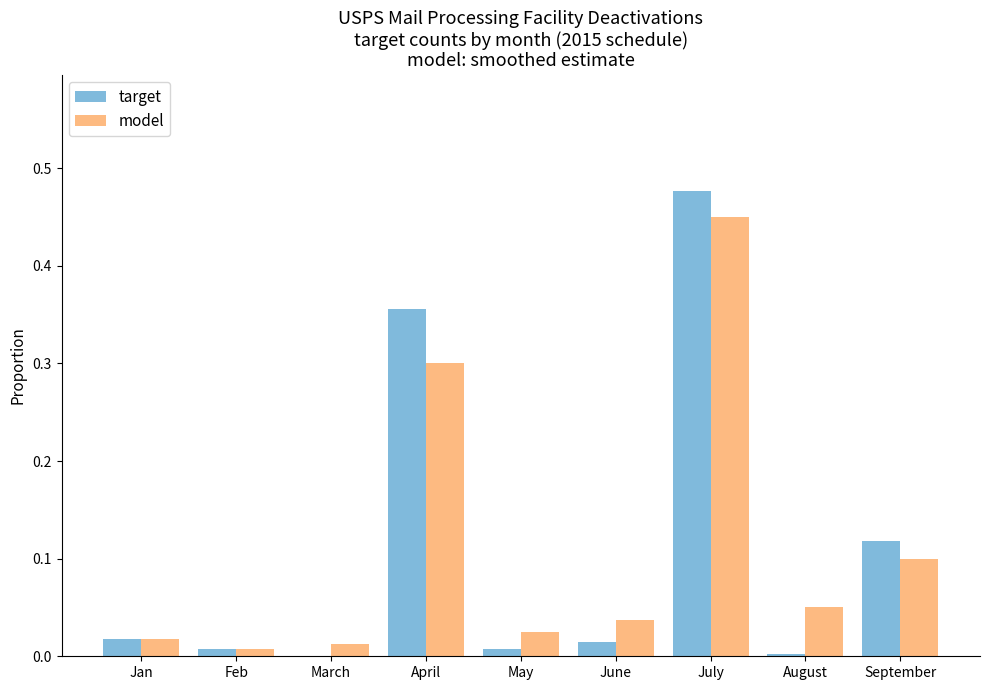

Does the chart contain stacked bars?

No